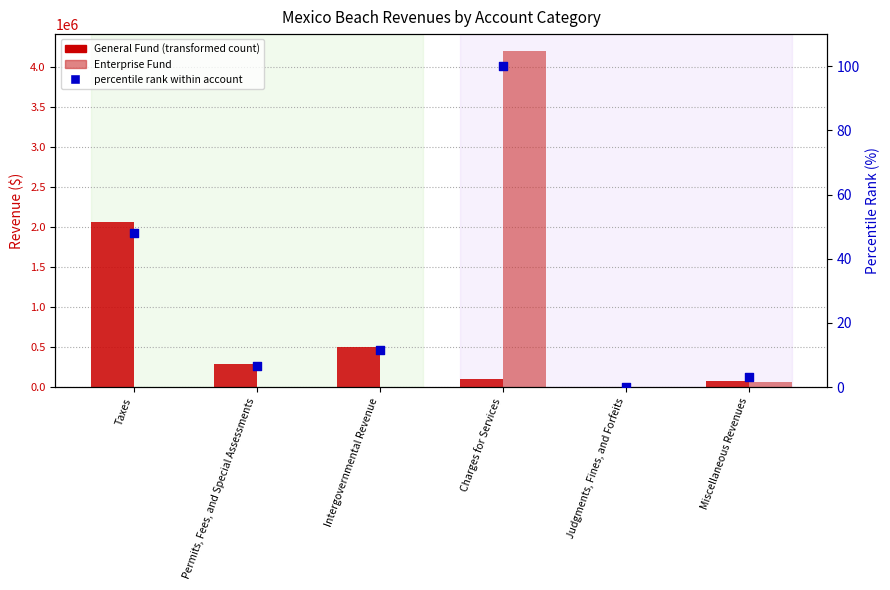

Which series contains the highest Y value?

Enterprise Fund